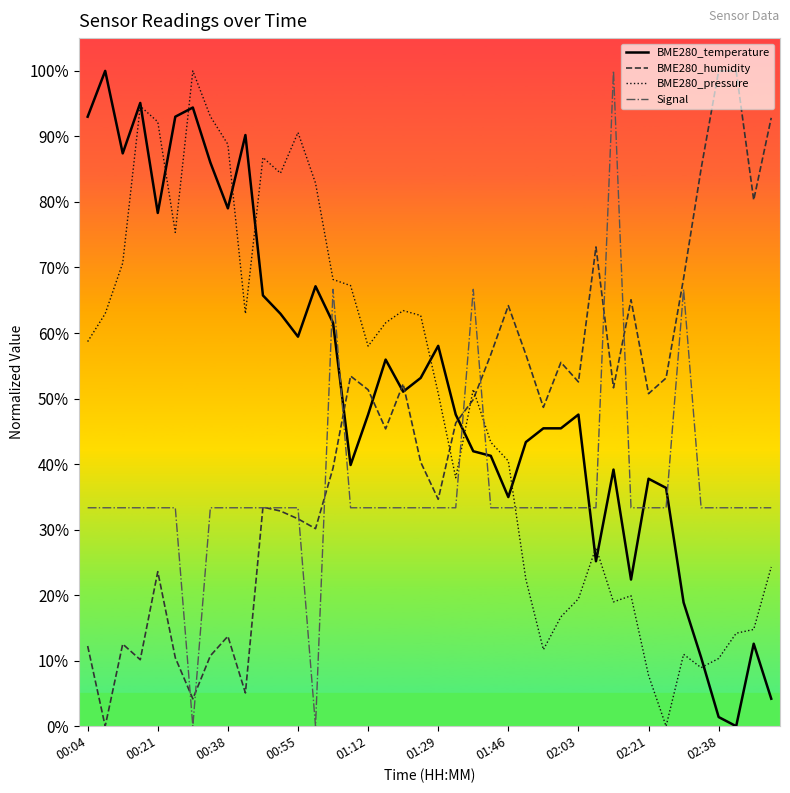

How many positive values does the BME280_humidity series have?

39